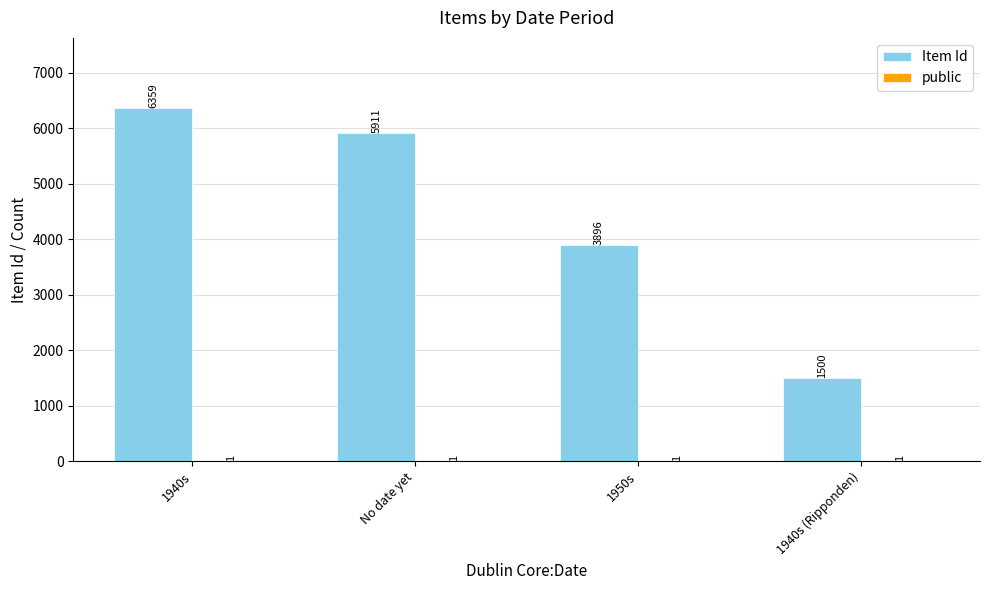

The Item Id series shows 10610 at No date yet. True or false?

False